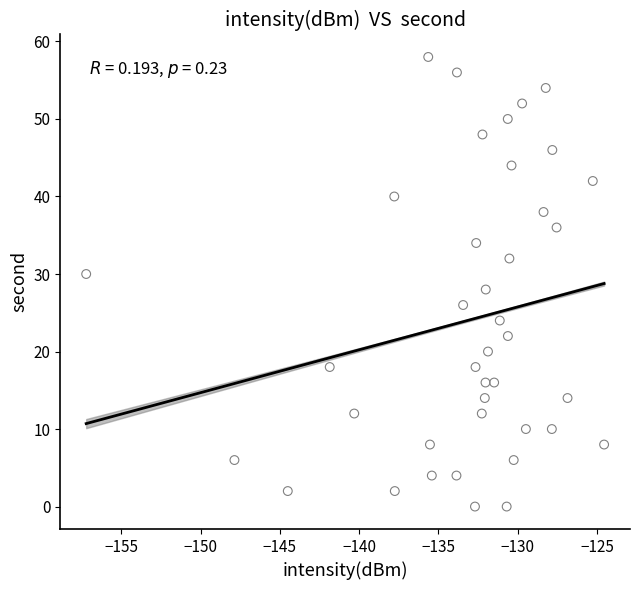

What is the range of Y values (max minus min)?

58